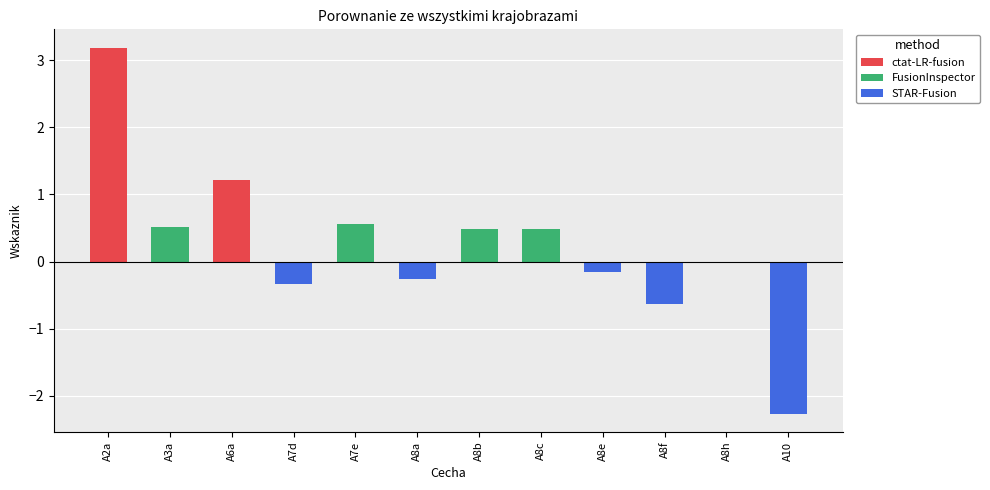

How many bars are there in total?

12